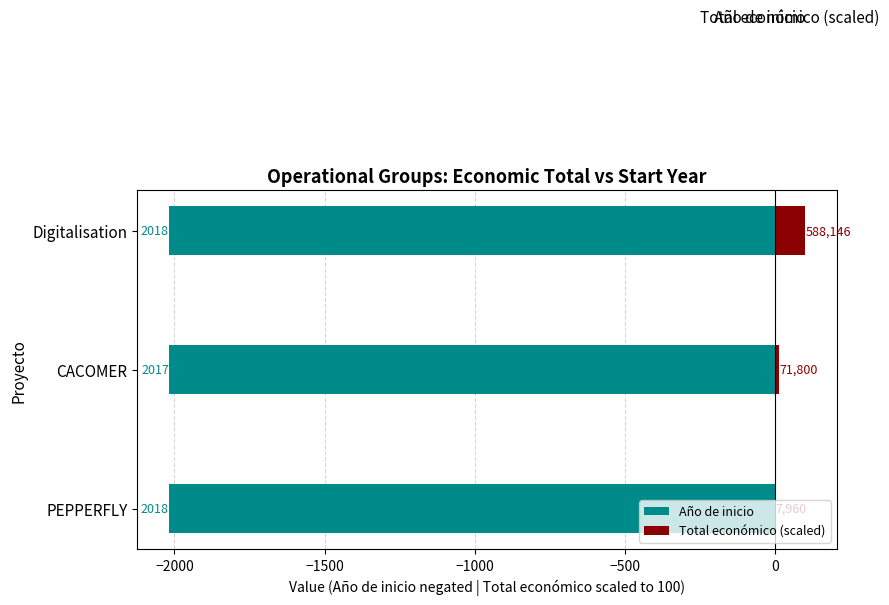

What value does the Año de inicio series have at PEPPERFLY?

-2018.0